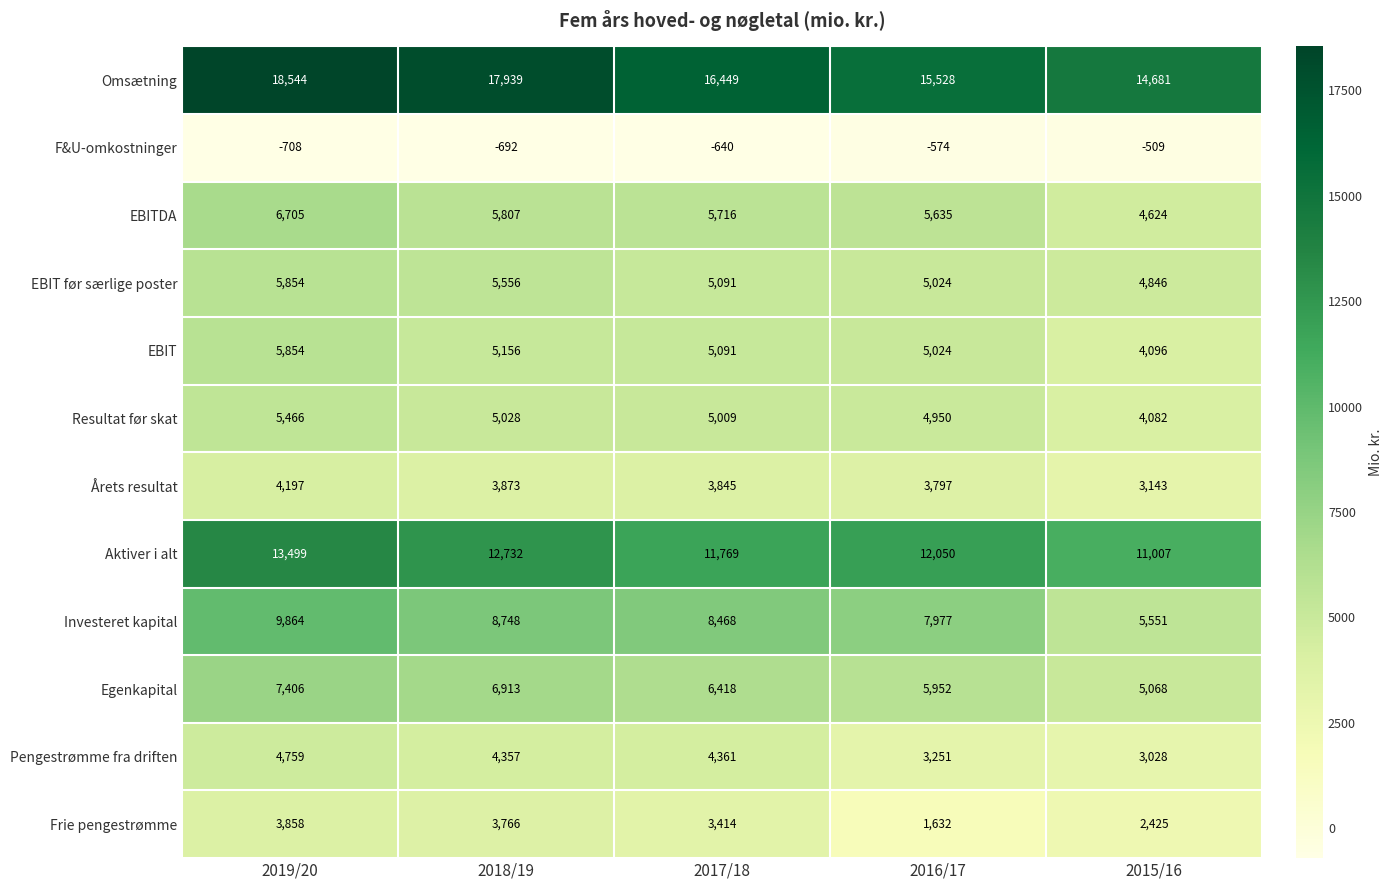

The Omsætning series shows 4805 at 2018/19. True or false?

False